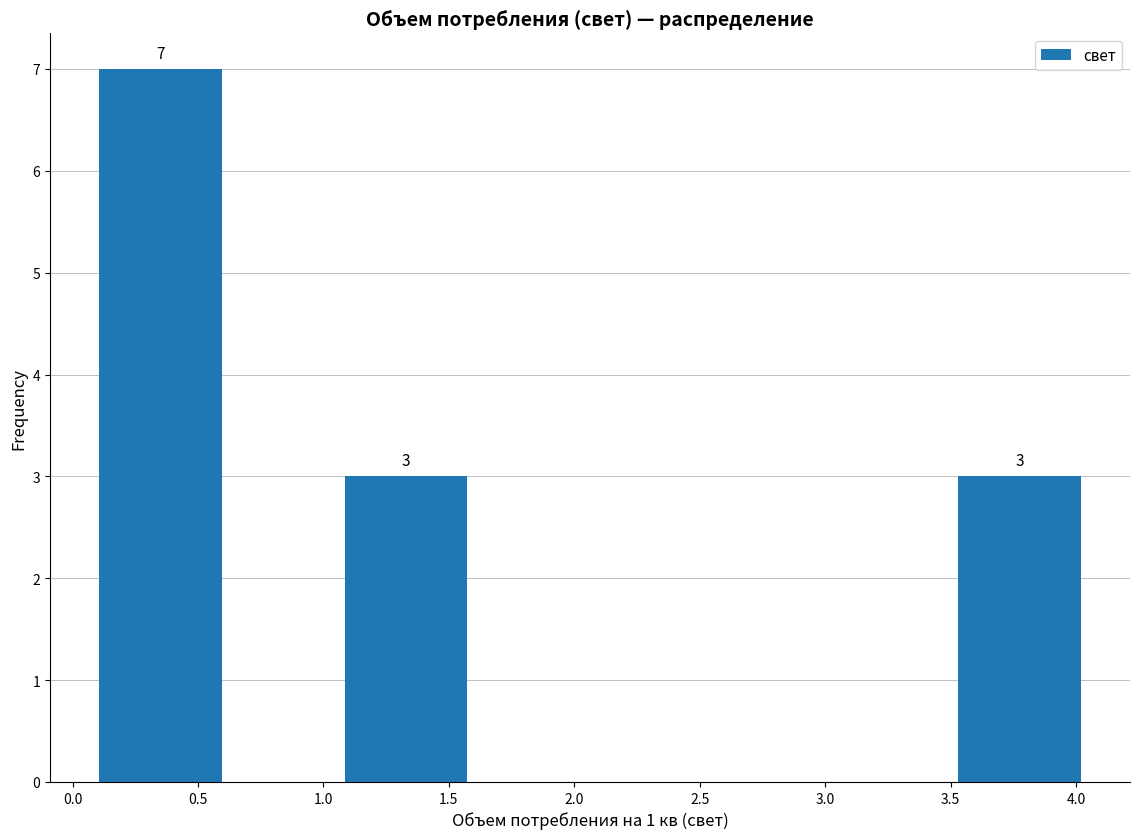

Which range on the x-axis has the tallest bar?

0.10 to 0.60